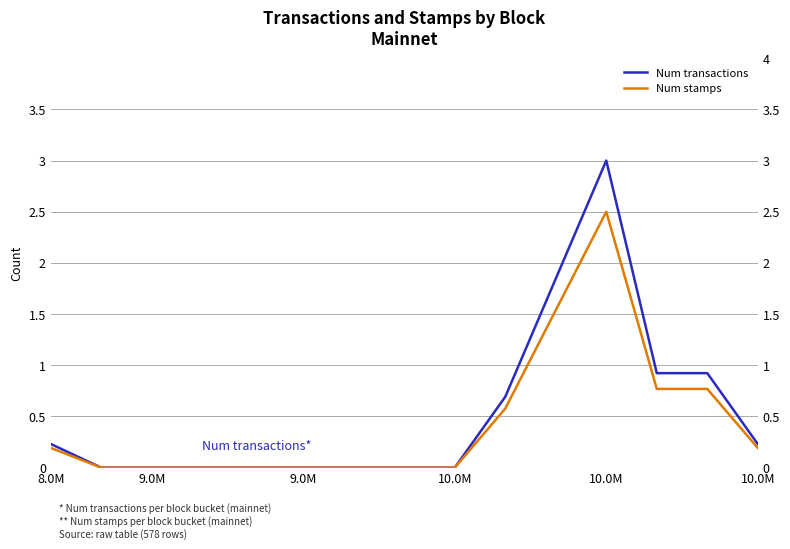

True or false: Num transactions and Num stamps intersect in this chart.

False